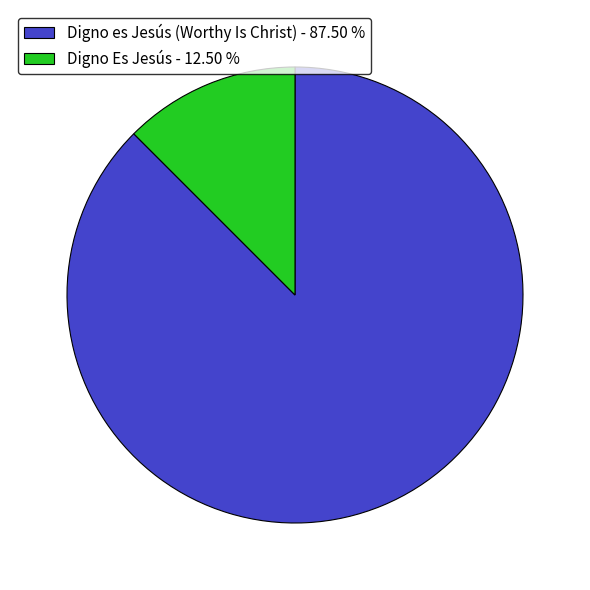

True or false: Digno Es Jesús accounts for 23% of the total.

False